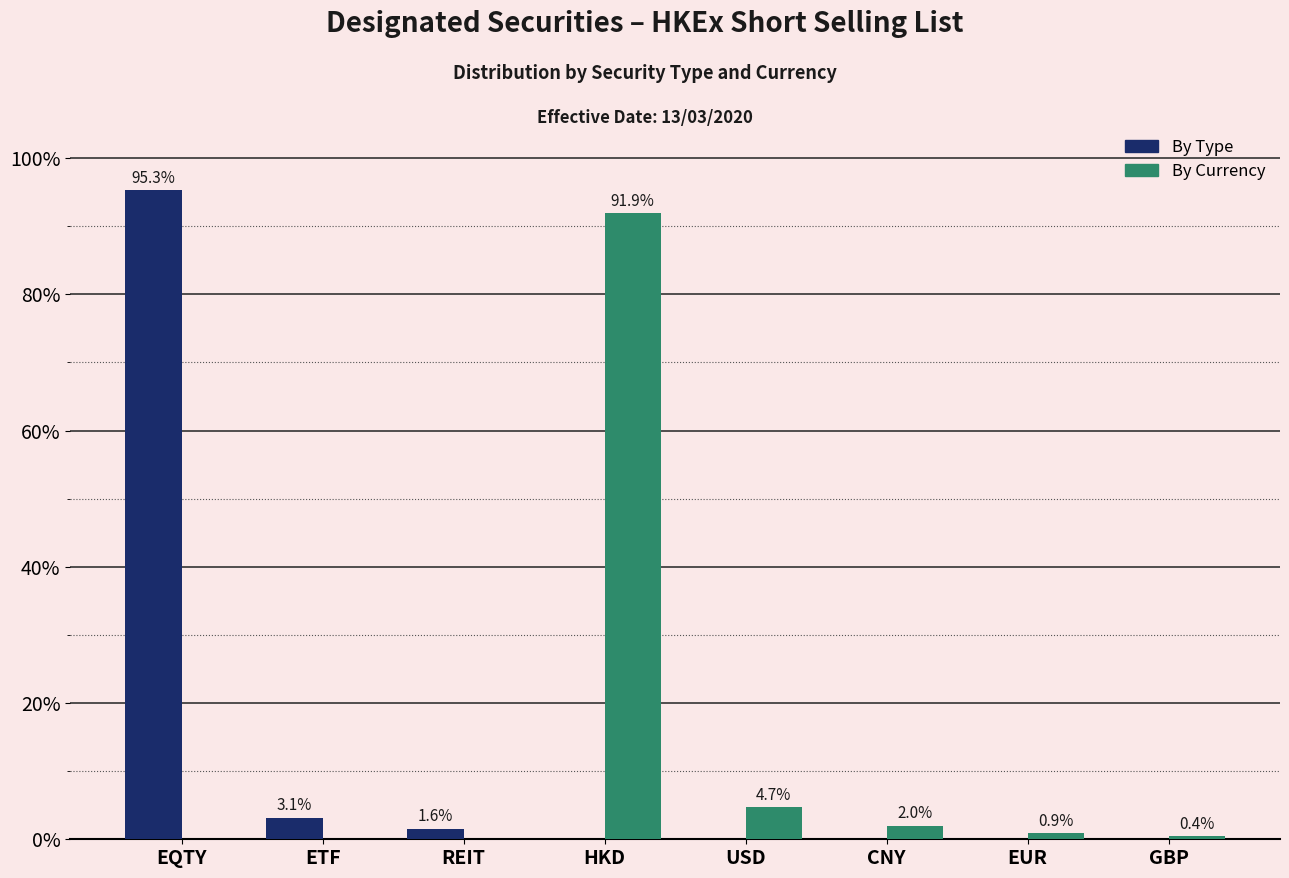

At which category is the sum across all series the highest?

EQTY